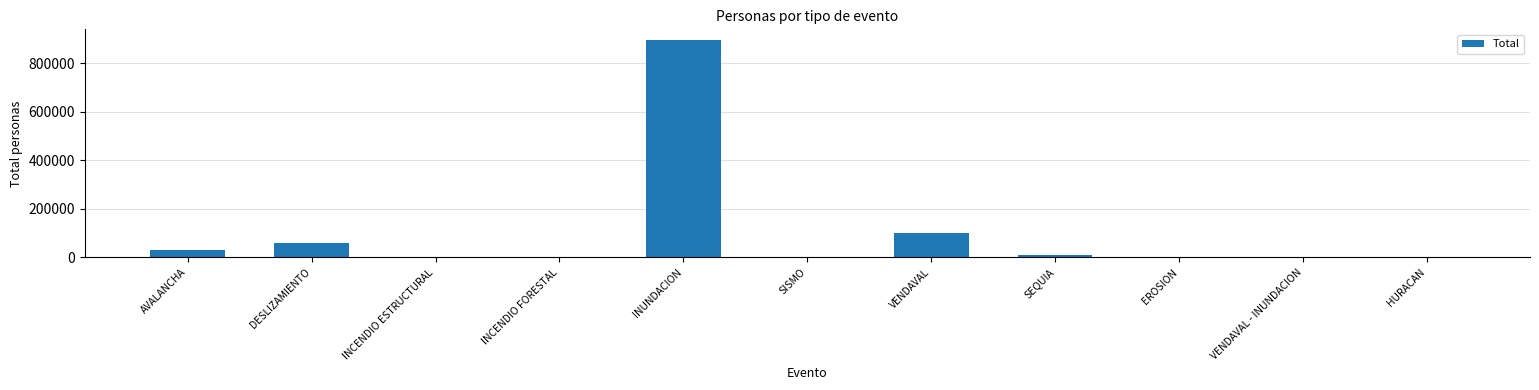

At which label does the data first exceed 3074?

AVALANCHA